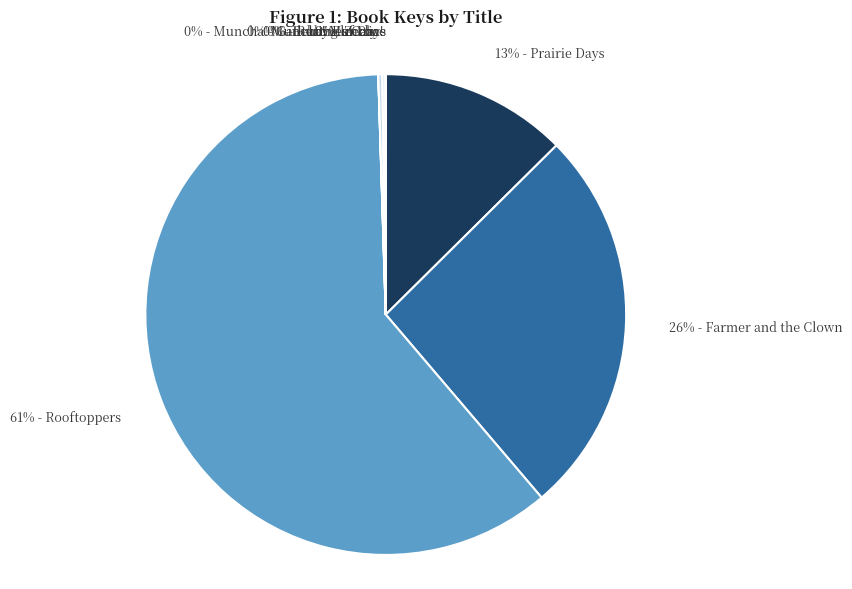

Which slice is the largest?

Rooftoppers